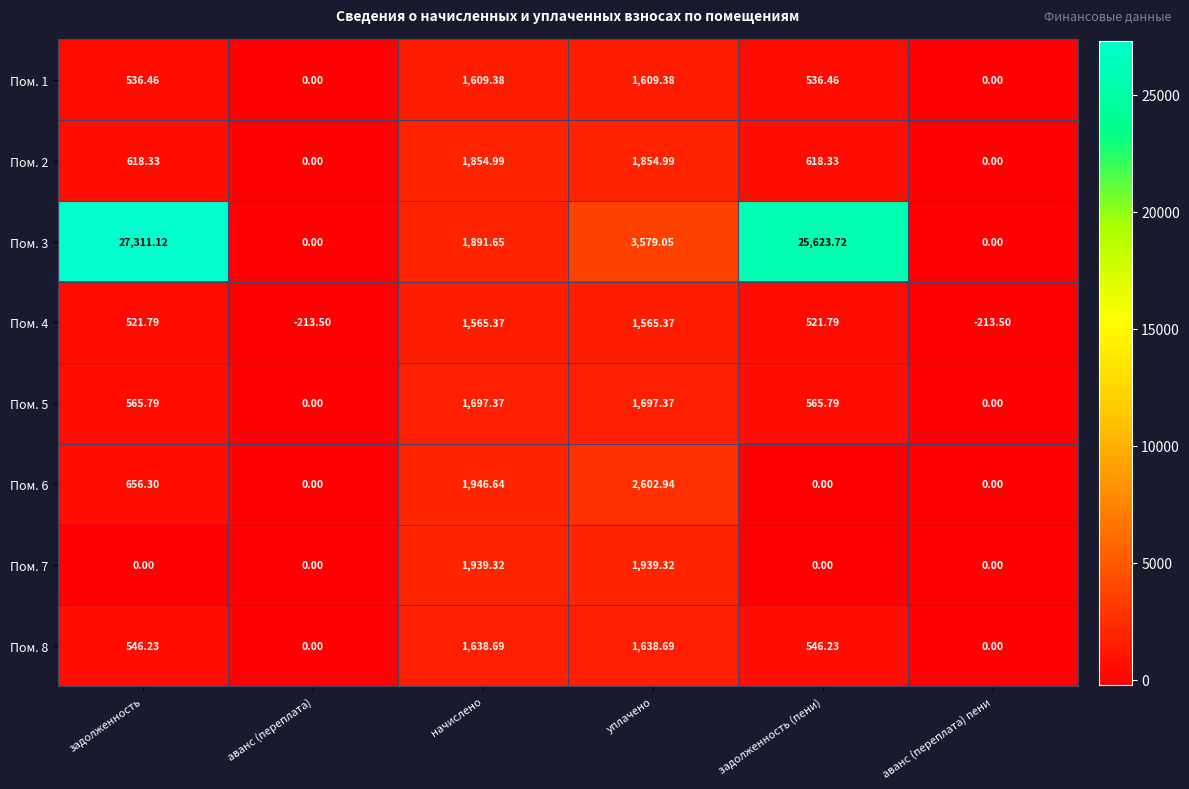

At which category is the sum across all series the highest?

задолженность